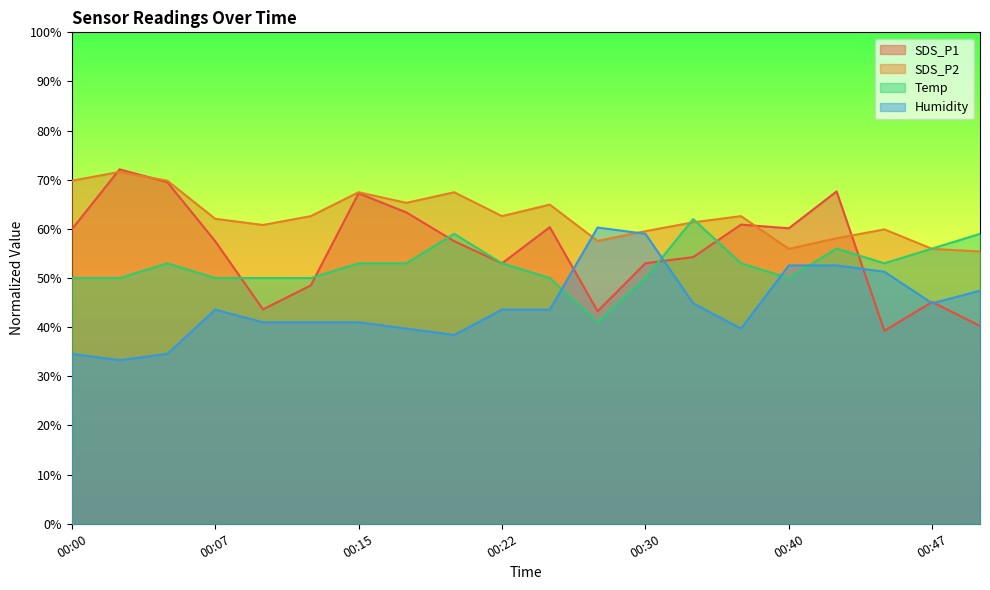

Where is the first local minimum for SDS_P1?

00:10